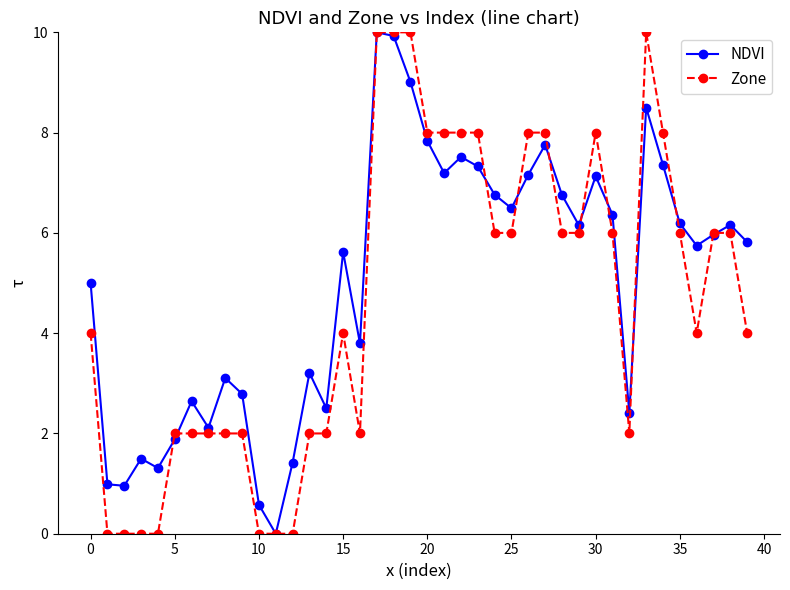

What is the value of the NDVI point at the 6th from the left?

1.9